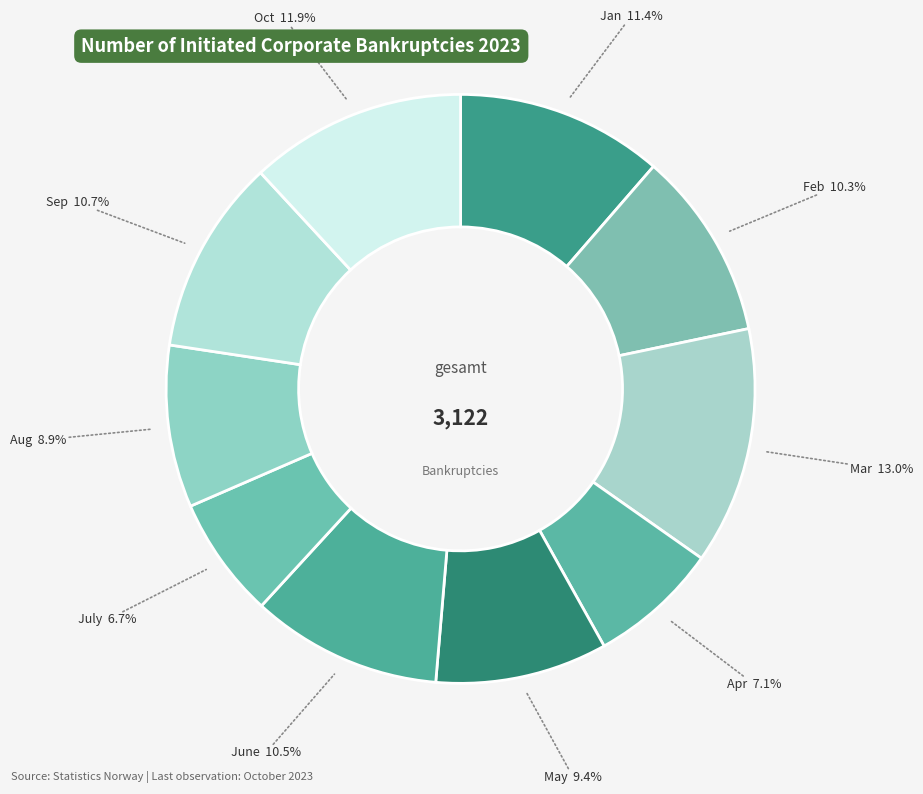

Is there any slice that represents more than half of the pie?

No